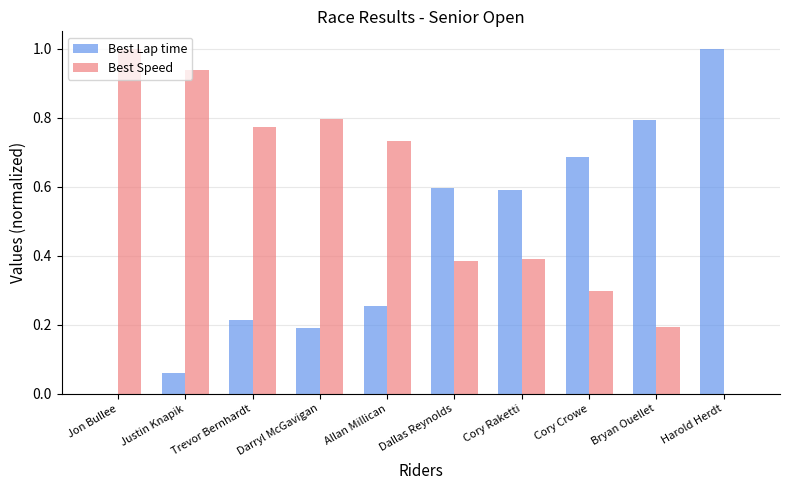

How many values in Best Speed are above zero?

9